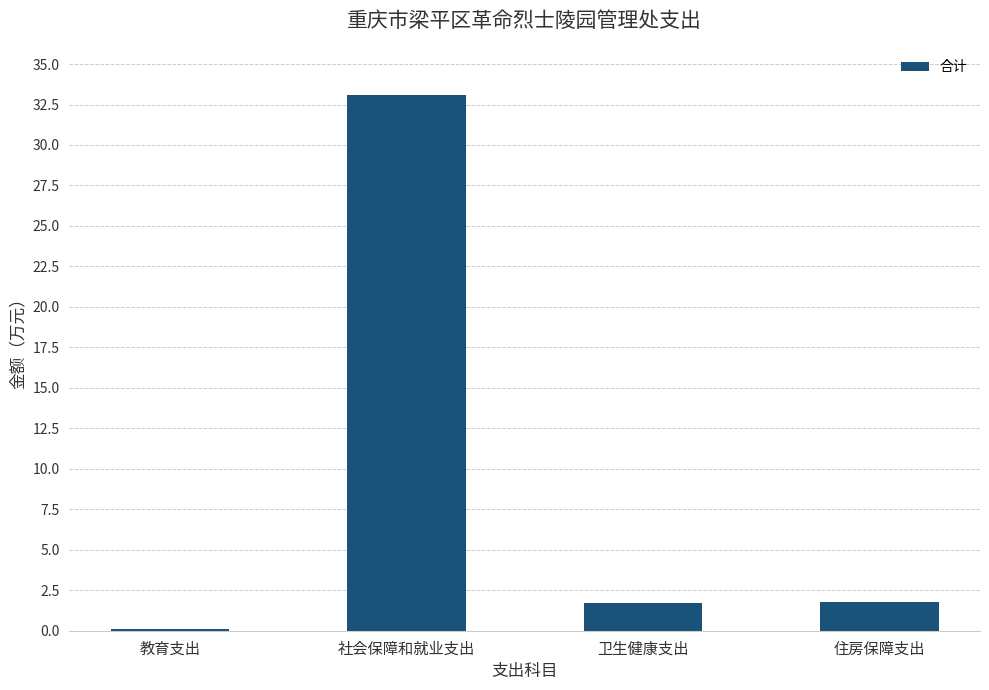

At which label does the data first exceed 1?

社会保障和就业支出